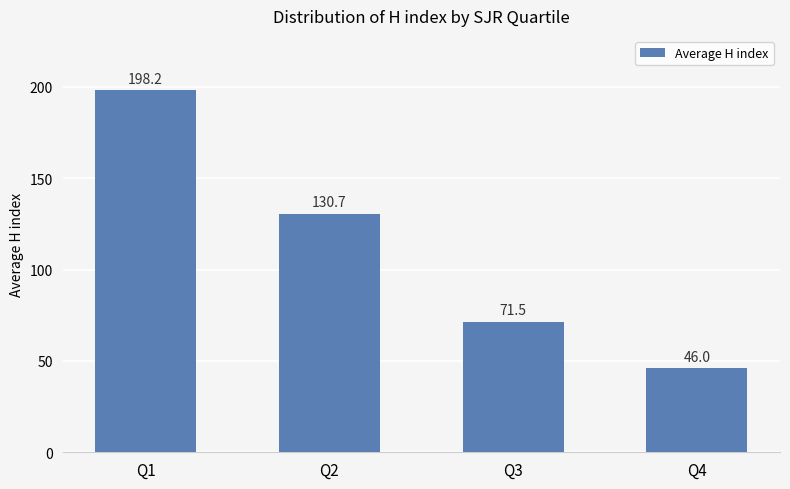

What is the difference between the values at Q1 and Q4?

152.2